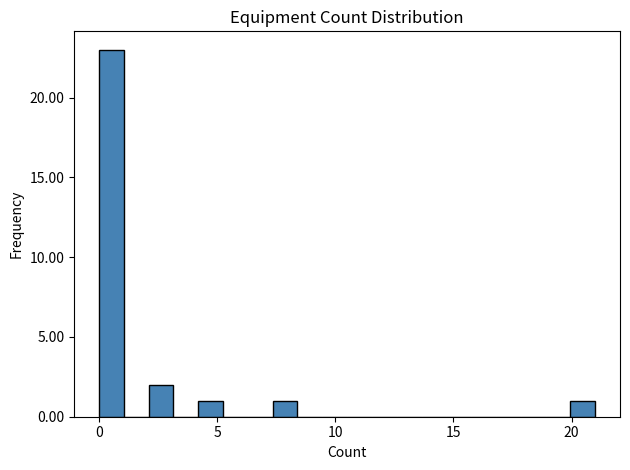

Read against the x-axis, roughly where is the centre of the tallest bar?

0.5